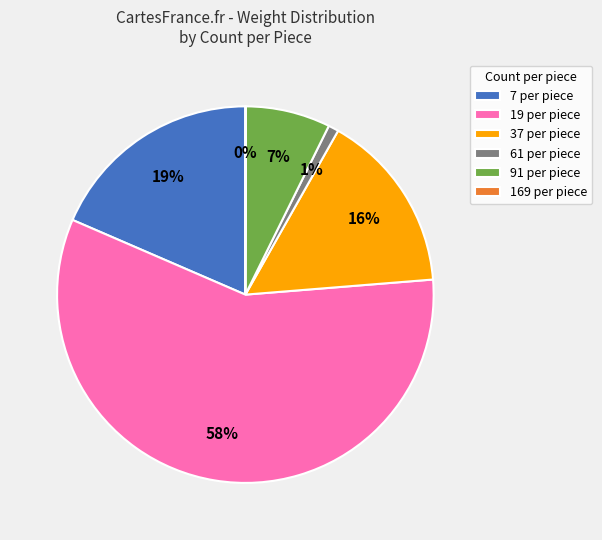

What percentage is the 7 per piece slice, to the nearest percent?

19%